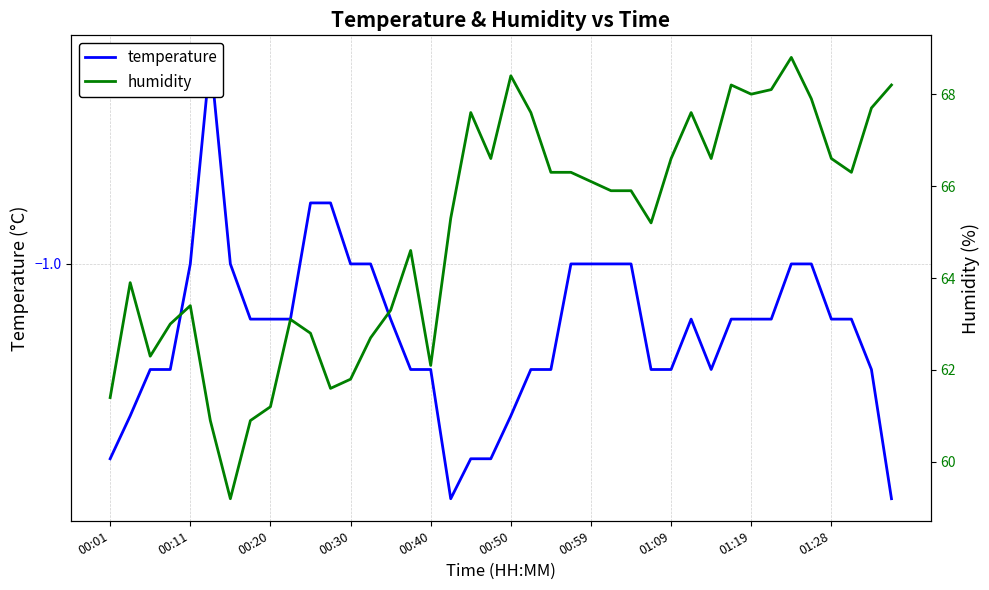

Which series has the largest total across all categories?

humidity